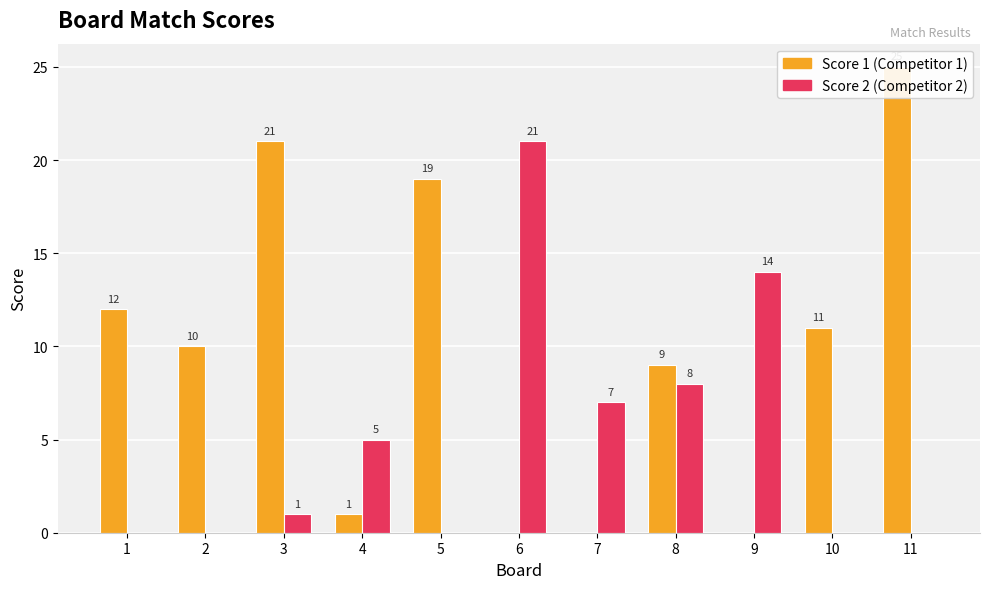

At which category is the sum across all series the highest?

11